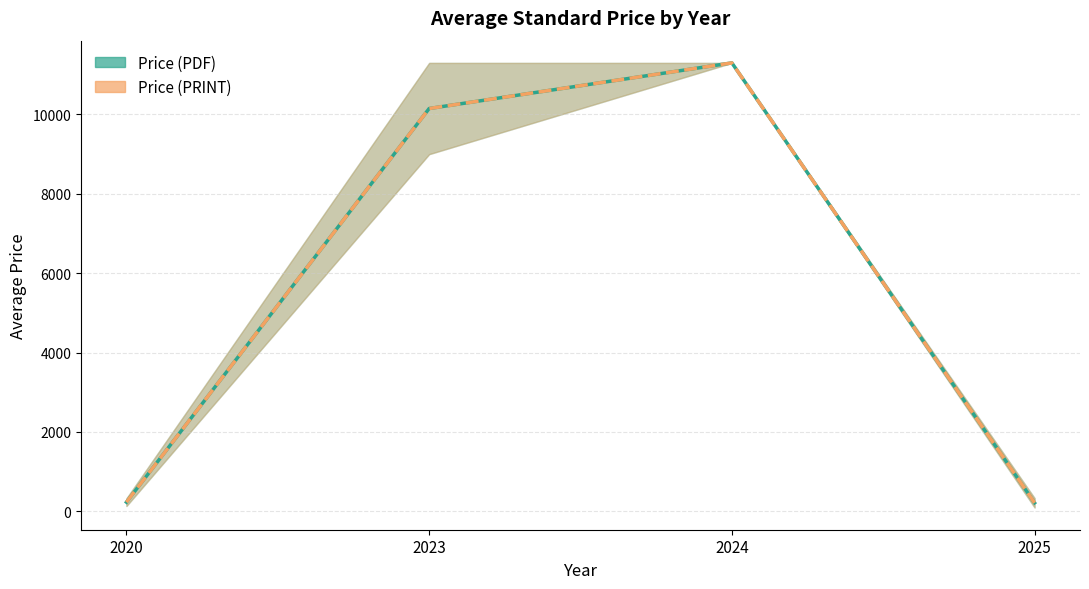

Reading right to left, transcribe all the data shown in this chart.

Price (PDF): 2025=212.3	2024=11300.0	2023=10150.0	2020=229.0
Price (PRINT): 2025=212.3	2024=11300.0	2023=10150.0	2020=229.0